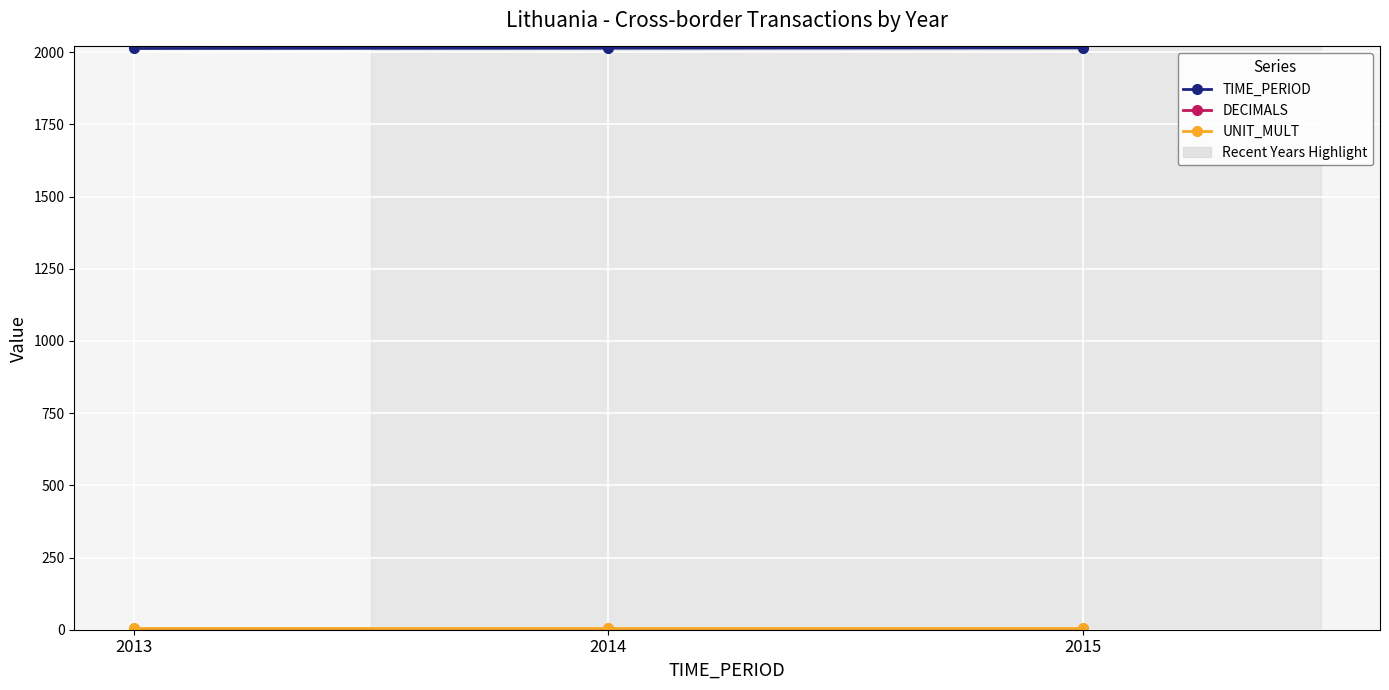

Is it true that TIME_PERIOD equals 2015 at 2015?

True